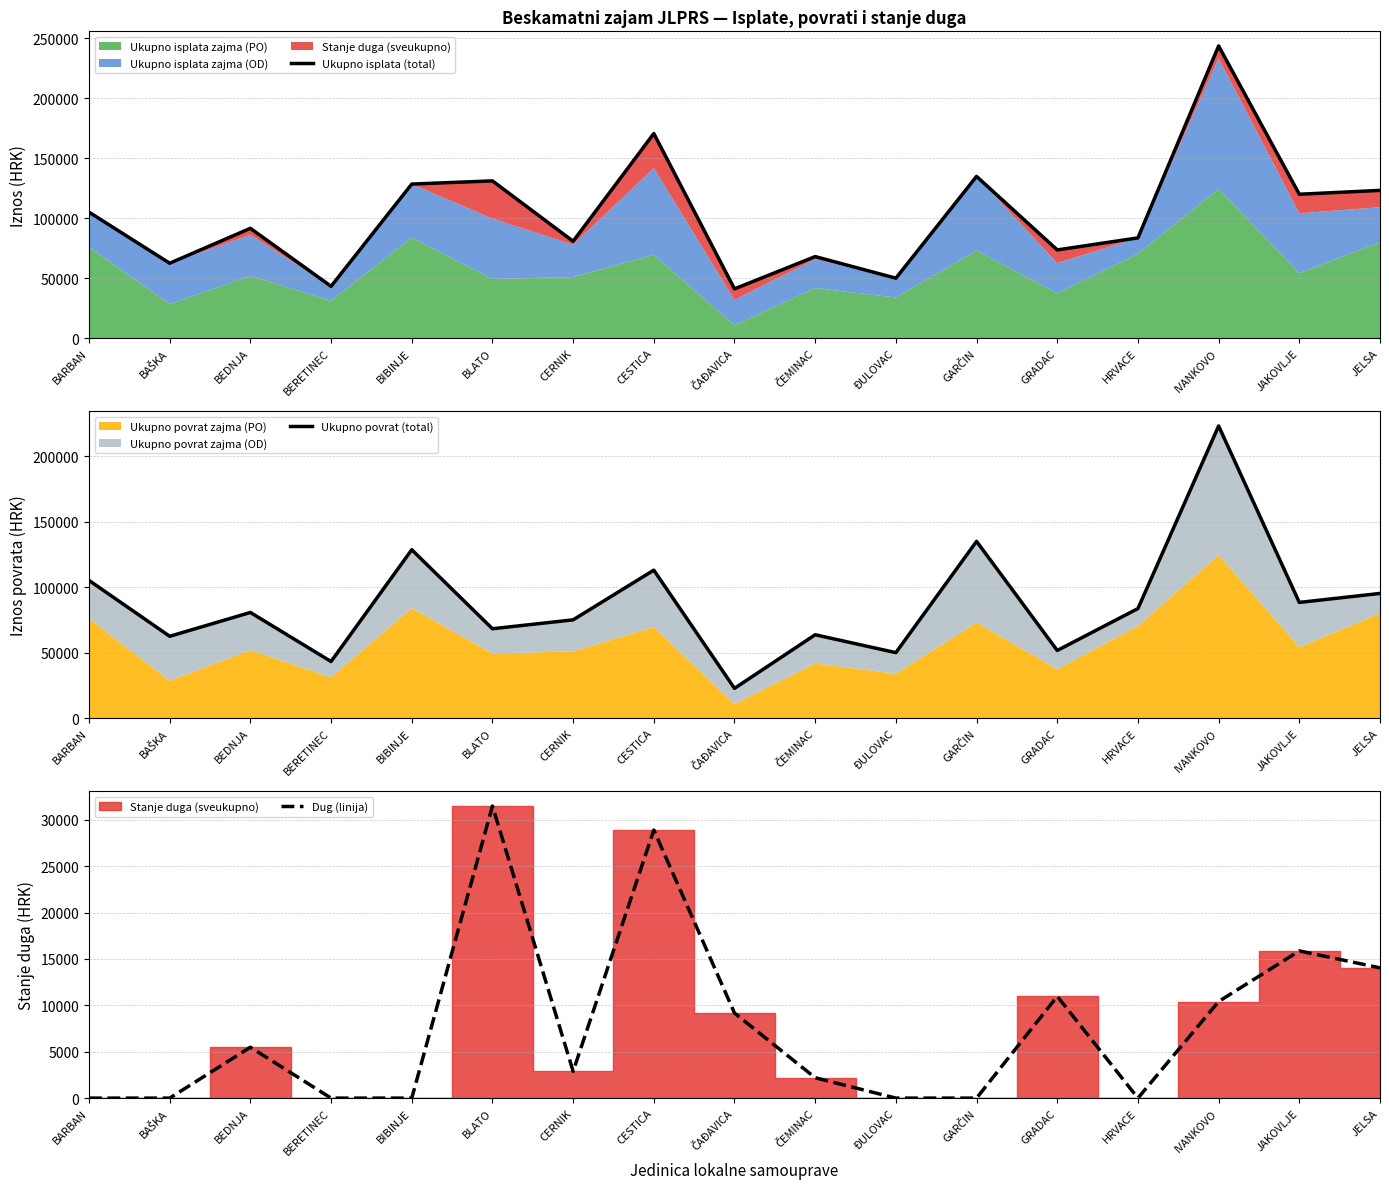

Reading left to right, transcribe all the data shown in this chart.

Ukupno isplata (total): BARBAN=105090.1	BAŠKA=62428.0	BEDNJA=91580.5	BERETINEC=43171.8	BIBINJE=128504.7	BLATO=131166.3	CERNIK=80757.4	CESTICA=170695.7	ČAĐAVICA=41022.8	ČEMINAC=67988.4	ĐULOVAC=49948.1	GARČIN=134906.5	GRADAC=73539.0	HRVACE=83585.2	IVANKOVO=243790.0	JAKOVLJE=120012.9	JELSA=123223.3
Ukupno povrat (total): BARBAN=105090.1	BAŠKA=62428.0	BEDNJA=80609.5	BERETINEC=43171.8	BIBINJE=128504.7	BLATO=68185.9	CERNIK=74979.9	CESTICA=112905.0	ČAĐAVICA=22686.3	ČEMINAC=63598.7	ĐULOVAC=49948.1	GARČIN=134906.5	GRADAC=51595.5	HRVACE=83585.2	IVANKOVO=222965.5	JAKOVLJE=88274.6	JELSA=95137.9
Dug (linija): BARBAN=0.0	BAŠKA=0.0	BEDNJA=5485.5	BERETINEC=0.0	BIBINJE=0.0	BLATO=31490.2	CERNIK=2888.7	CESTICA=28895.3	ČAĐAVICA=9168.2	ČEMINAC=2194.9	ĐULOVAC=0.0	GARČIN=0.0	GRADAC=10971.8	HRVACE=0.0	IVANKOVO=10412.2	JAKOVLJE=15869.1	JELSA=14042.7